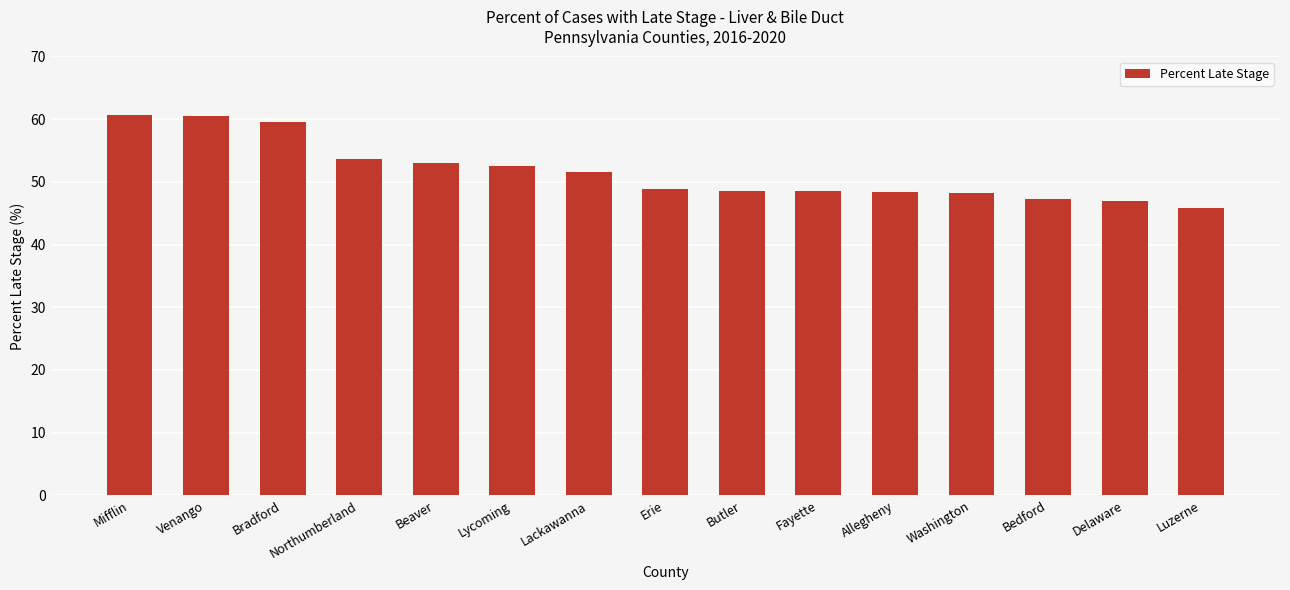

Read the value at Allegheny.

48.4